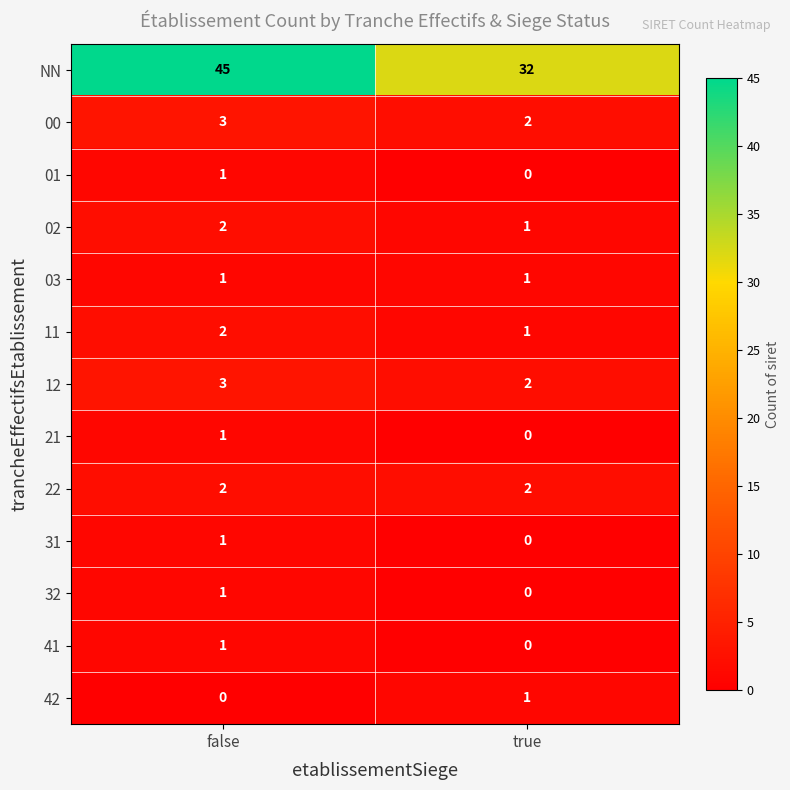

Which series has the largest range (max minus min)?

NN